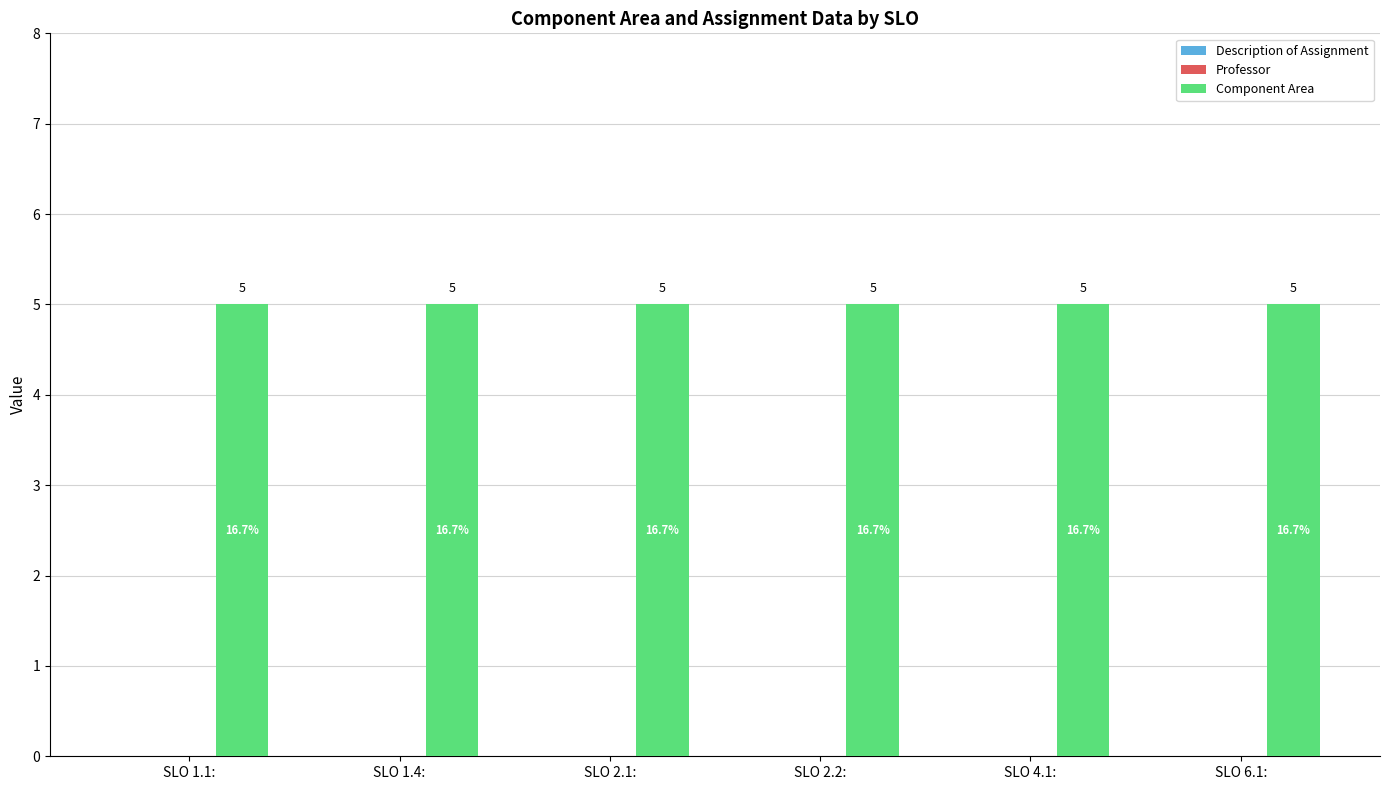

Reading left to right, extract all data points from this chart.

Description of Assignment: 0	0	0	0	0	0
Professor: 0	0	0	0	0	0
Component Area: 5	5	5	5	5	5